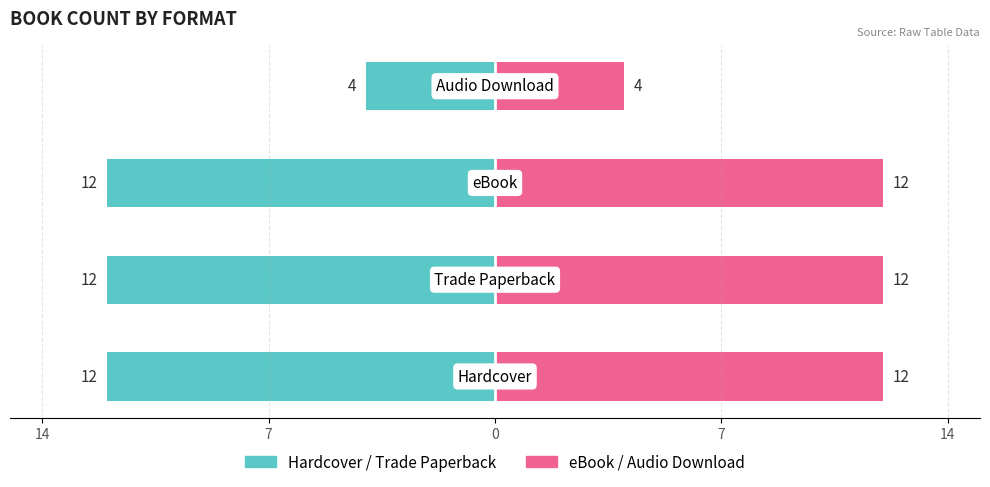

Read the Count (Right) value at 0.

12